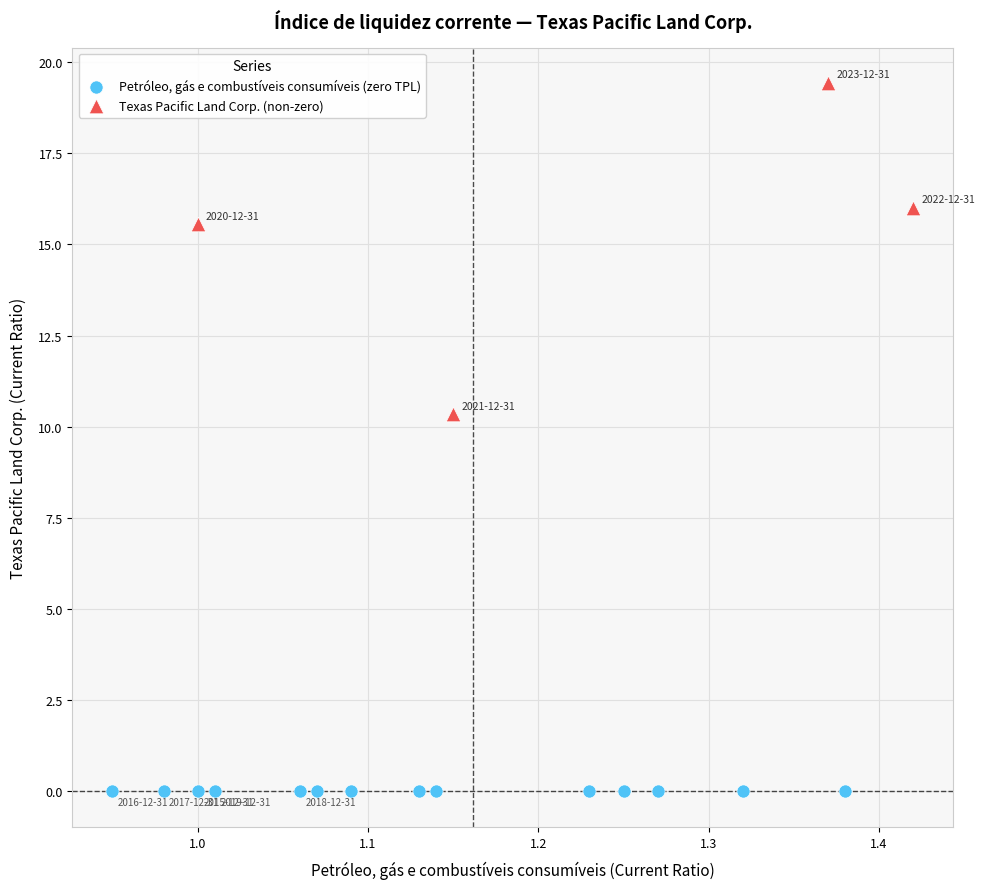

Which series contains the lowest Y value?

Petróleo, gás e combustíveis consumíveis (zero TPL)